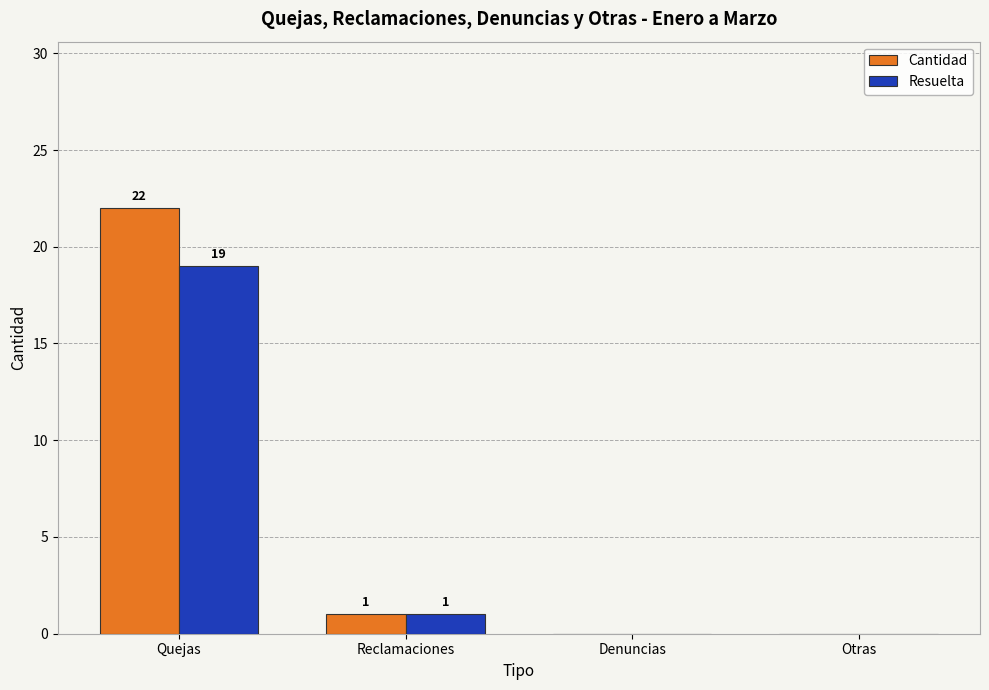

What is the greatest value displayed?

22